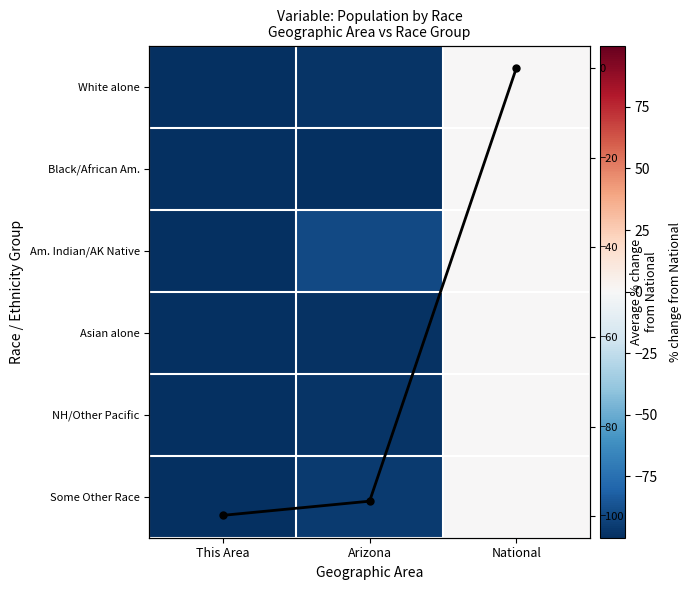

Between National and This Area, which is larger?

National